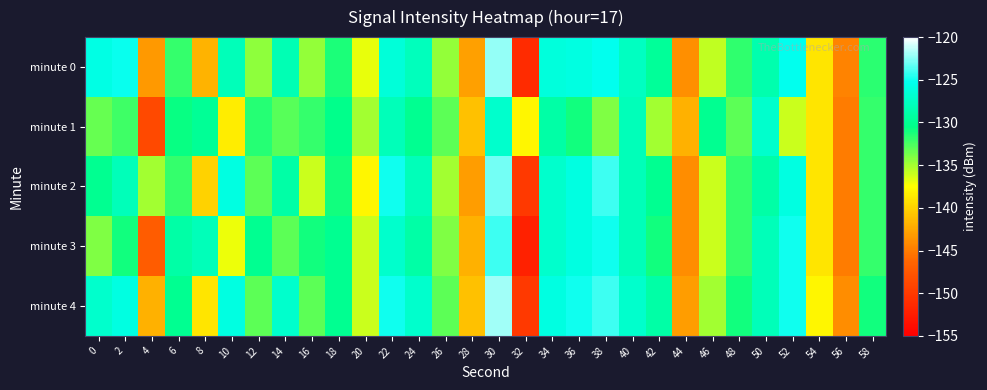

Reading right to left, extract all data points from this chart.

minute 0: 58=-131.8	56=-144.6	54=-138.9	52=-125.3	50=-128.5	48=-131.8	46=-135.8	44=-143.8	42=-129.7	40=-127.5	38=-125.2	36=-126.0	34=-126.3	32=-151.2	30=-122.3	28=-143.0	26=-134.6	24=-127.8	22=-126.3	20=-136.9	18=-131.3	16=-134.5	14=-128.3	12=-134.4	10=-128.0	8=-141.8	6=-131.9	4=-143.4	2=-125.1	0=-125.9
minute 1: 58=-132.0	56=-145.0	54=-139.0	52=-136.0	50=-127.0	48=-133.0	46=-130.0	44=-142.0	42=-135.0	40=-128.0	38=-134.0	36=-131.0	34=-129.0	32=-138.0	30=-127.0	28=-141.0	26=-133.0	24=-130.0	22=-128.0	20=-135.0	18=-130.4	16=-132.0	14=-133.0	12=-131.5	10=-138.5	8=-129.7	6=-130.7	4=-148.7	2=-132.3	0=-133.4
minute 2: 58=-132.0	56=-145.0	54=-139.0	52=-126.0	50=-129.0	48=-132.0	46=-136.0	44=-144.0	42=-130.0	40=-128.0	38=-124.0	36=-126.0	34=-127.0	32=-150.0	30=-123.0	28=-143.0	26=-135.0	24=-128.0	22=-125.0	20=-138.0	18=-131.0	16=-136.0	14=-129.0	12=-133.0	10=-126.0	8=-140.0	6=-132.0	4=-135.0	2=-128.0	0=-130.0
minute 3: 58=-132.0	56=-145.0	54=-139.0	52=-125.0	50=-128.0	48=-132.0	46=-136.0	44=-144.0	42=-131.0	40=-128.0	38=-125.0	36=-126.0	34=-127.0	32=-152.0	30=-124.0	28=-142.0	26=-134.0	24=-129.0	22=-127.0	20=-136.0	18=-130.0	16=-131.0	14=-133.0	12=-130.0	10=-137.0	8=-128.0	6=-129.0	4=-147.0	2=-131.0	0=-134.0
minute 4: 58=-131.0	56=-144.0	54=-138.0	52=-125.0	50=-128.0	48=-131.0	46=-135.0	44=-143.0	42=-129.0	40=-127.0	38=-124.0	36=-125.0	34=-126.0	32=-150.0	30=-122.0	28=-141.0	26=-133.0	24=-127.0	22=-125.0	20=-136.0	18=-130.0	16=-133.0	14=-127.0	12=-133.0	10=-126.0	8=-139.0	6=-130.0	4=-142.0	2=-126.0	0=-127.0